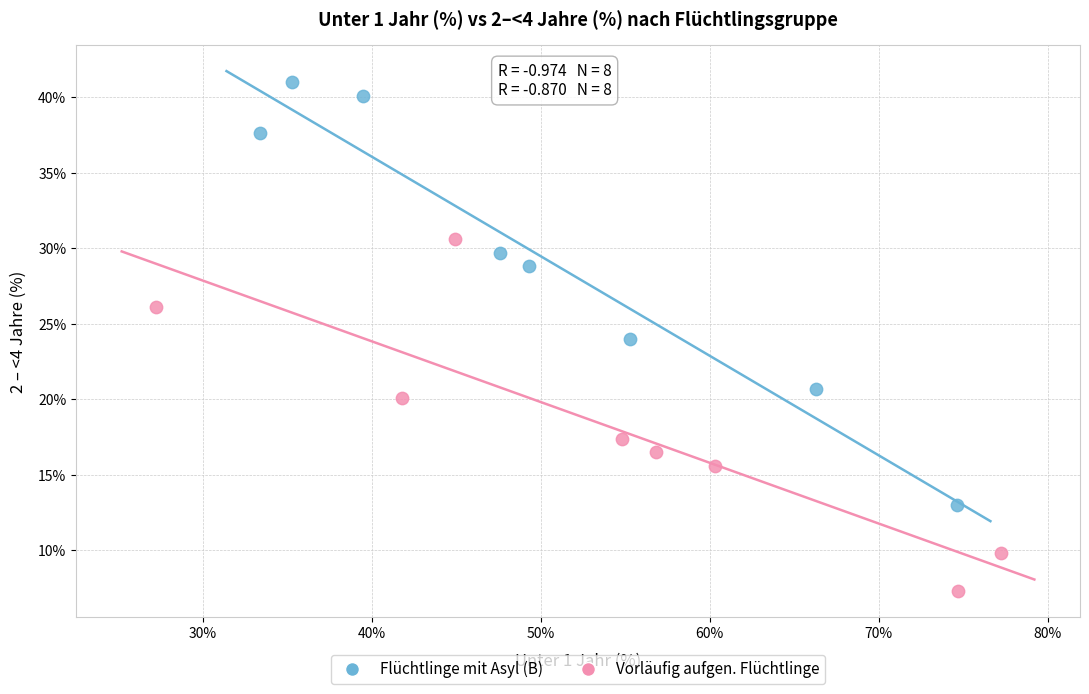

Which series contains the lowest Y value?

Vorläufig aufgen. Flüchtlinge